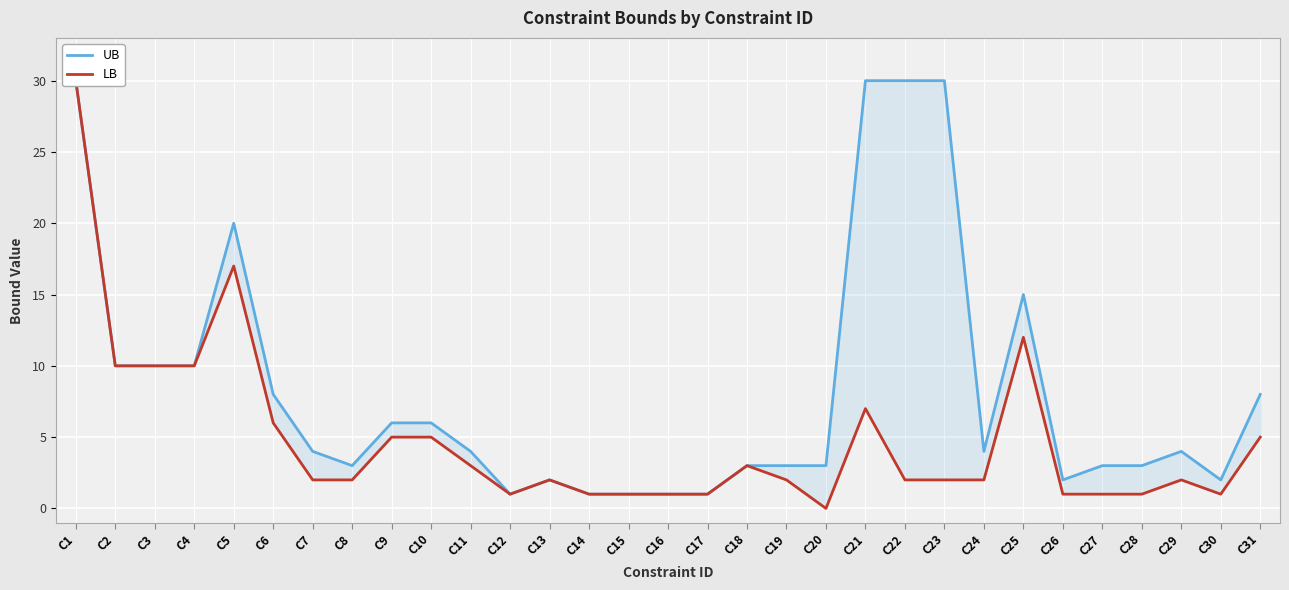

At C19, list the series in order from largest to smallest.

UB, LB